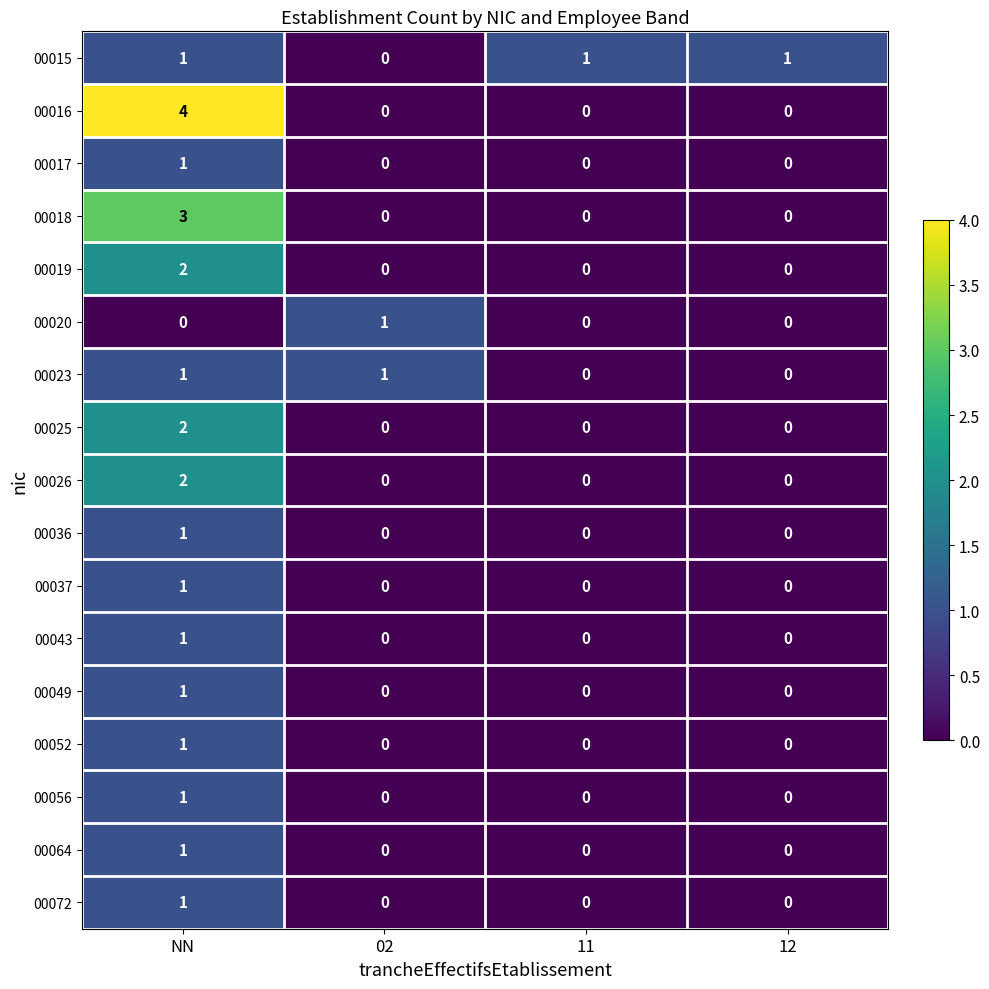

What is the greatest value displayed?

4